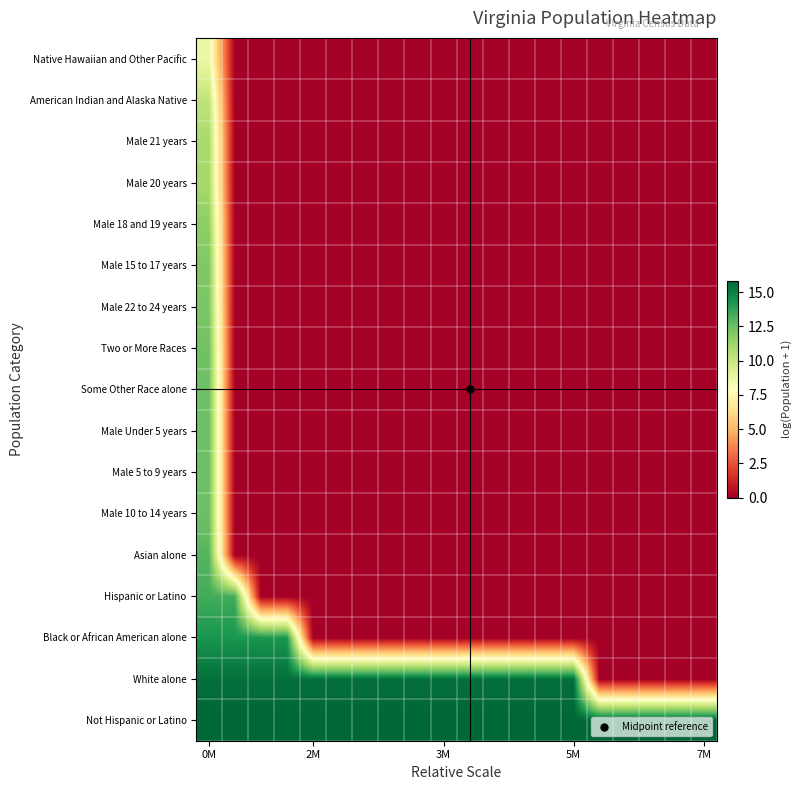

Reading right to left, list all the values displayed in this chart.

Not Hispanic or Latino: 15.8	15.8	15.8	15.8	15.8	15.8	15.8	15.8	15.8	15.8	15.8	15.8	15.8	15.8	15.8	15.8	15.8	15.8	15.8	15.8
White alone: 0.0	0.0	0.0	0.0	0.0	15.5	15.5	15.5	15.5	15.5	15.5	15.5	15.5	15.5	15.5	15.5	15.5	15.5	15.5	15.5
Black or African American alone: 0.0	0.0	0.0	0.0	0.0	0.0	0.0	0.0	0.0	0.0	0.0	0.0	0.0	0.0	0.0	0.0	14.3	14.3	14.3	14.3
Hispanic or Latino: 0.0	0.0	0.0	0.0	0.0	0.0	0.0	0.0	0.0	0.0	0.0	0.0	0.0	0.0	0.0	0.0	0.0	0.0	13.4	13.4
Asian alone: 0.0	0.0	0.0	0.0	0.0	0.0	0.0	0.0	0.0	0.0	0.0	0.0	0.0	0.0	0.0	0.0	0.0	0.0	0.0	13.0
Male 10 to 14 years: 0.0	0.0	0.0	0.0	0.0	0.0	0.0	0.0	0.0	0.0	0.0	0.0	0.0	0.0	0.0	0.0	0.0	0.0	0.0	12.5
Male 5 to 9 years: 0.0	0.0	0.0	0.0	0.0	0.0	0.0	0.0	0.0	0.0	0.0	0.0	0.0	0.0	0.0	0.0	0.0	0.0	0.0	12.5
Male Under 5 years: 0.0	0.0	0.0	0.0	0.0	0.0	0.0	0.0	0.0	0.0	0.0	0.0	0.0	0.0	0.0	0.0	0.0	0.0	0.0	12.5
Some Other Race alone: 0.0	0.0	0.0	0.0	0.0	0.0	0.0	0.0	0.0	0.0	0.0	0.0	0.0	0.0	0.0	0.0	0.0	0.0	0.0	12.4
Two or More Races: 0.0	0.0	0.0	0.0	0.0	0.0	0.0	0.0	0.0	0.0	0.0	0.0	0.0	0.0	0.0	0.0	0.0	0.0	0.0	12.4
Male 22 to 24 years: 0.0	0.0	0.0	0.0	0.0	0.0	0.0	0.0	0.0	0.0	0.0	0.0	0.0	0.0	0.0	0.0	0.0	0.0	0.0	12.1
Male 15 to 17 years: 0.0	0.0	0.0	0.0	0.0	0.0	0.0	0.0	0.0	0.0	0.0	0.0	0.0	0.0	0.0	0.0	0.0	0.0	0.0	12.0
Male 18 and 19 years: 0.0	0.0	0.0	0.0	0.0	0.0	0.0	0.0	0.0	0.0	0.0	0.0	0.0	0.0	0.0	0.0	0.0	0.0	0.0	11.7
Male 20 years: 0.0	0.0	0.0	0.0	0.0	0.0	0.0	0.0	0.0	0.0	0.0	0.0	0.0	0.0	0.0	0.0	0.0	0.0	0.0	11.0
Male 21 years: 0.0	0.0	0.0	0.0	0.0	0.0	0.0	0.0	0.0	0.0	0.0	0.0	0.0	0.0	0.0	0.0	0.0	0.0	0.0	11.0
American Indian and Alaska Native: 0.0	0.0	0.0	0.0	0.0	0.0	0.0	0.0	0.0	0.0	0.0	0.0	0.0	0.0	0.0	0.0	0.0	0.0	0.0	10.3
Native Hawaiian and Other Pacific: 0.0	0.0	0.0	0.0	0.0	0.0	0.0	0.0	0.0	0.0	0.0	0.0	0.0	0.0	0.0	0.0	0.0	0.0	0.0	8.7